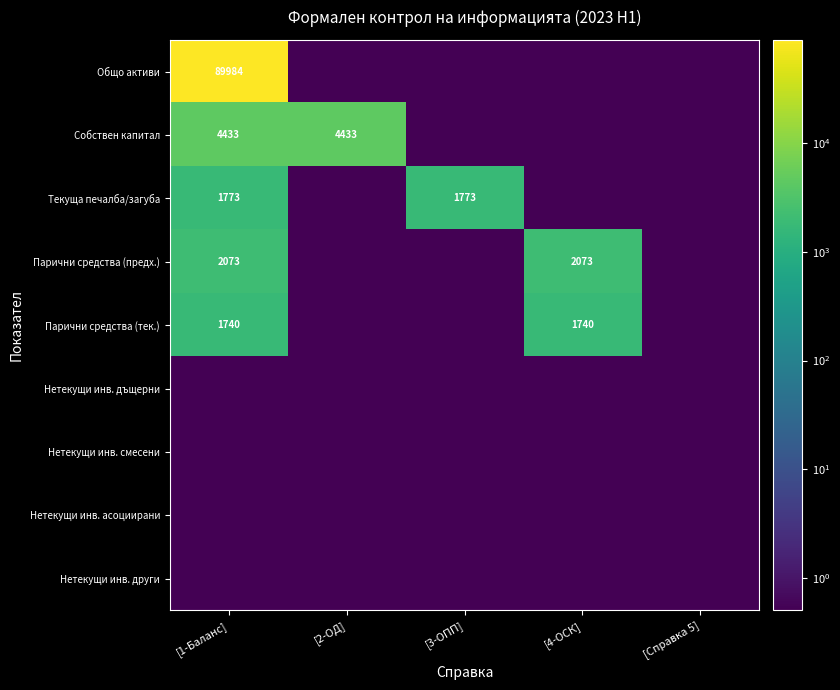

The value of Парични средства (тек.) at [1-Баланс] is 1031.1. True or false?

False